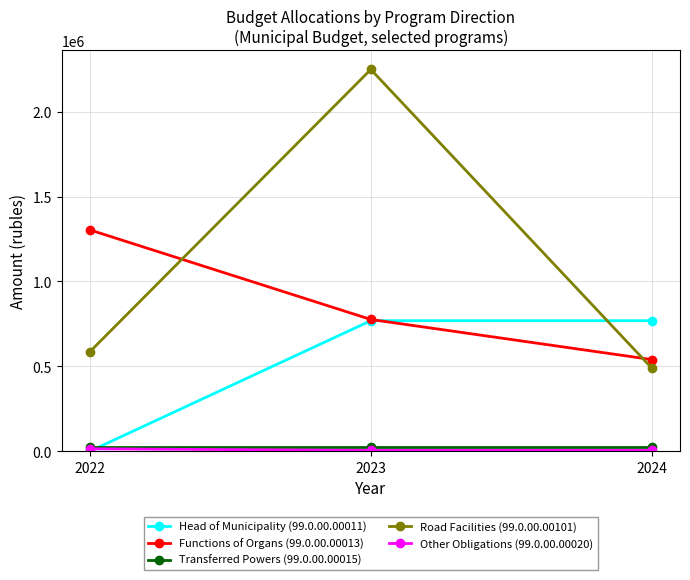

How many lines are shown in the chart?

5